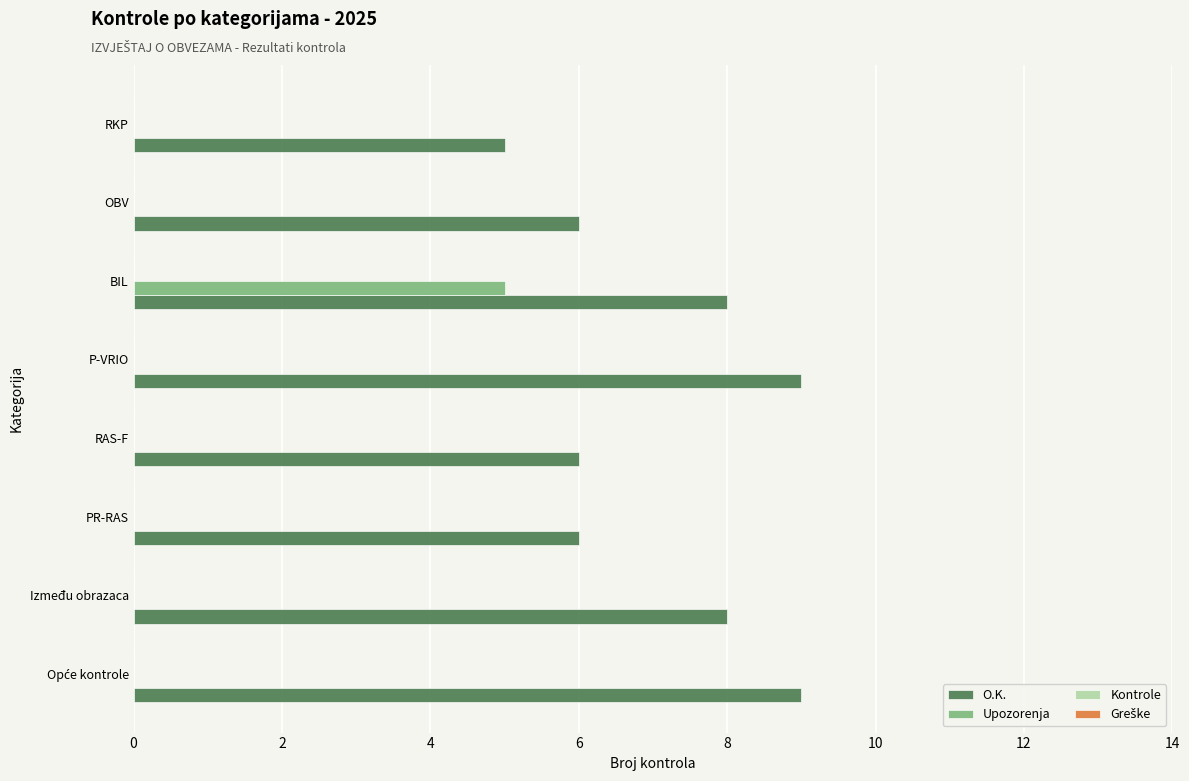

Which series has the widest spread of values?

Upozorenja